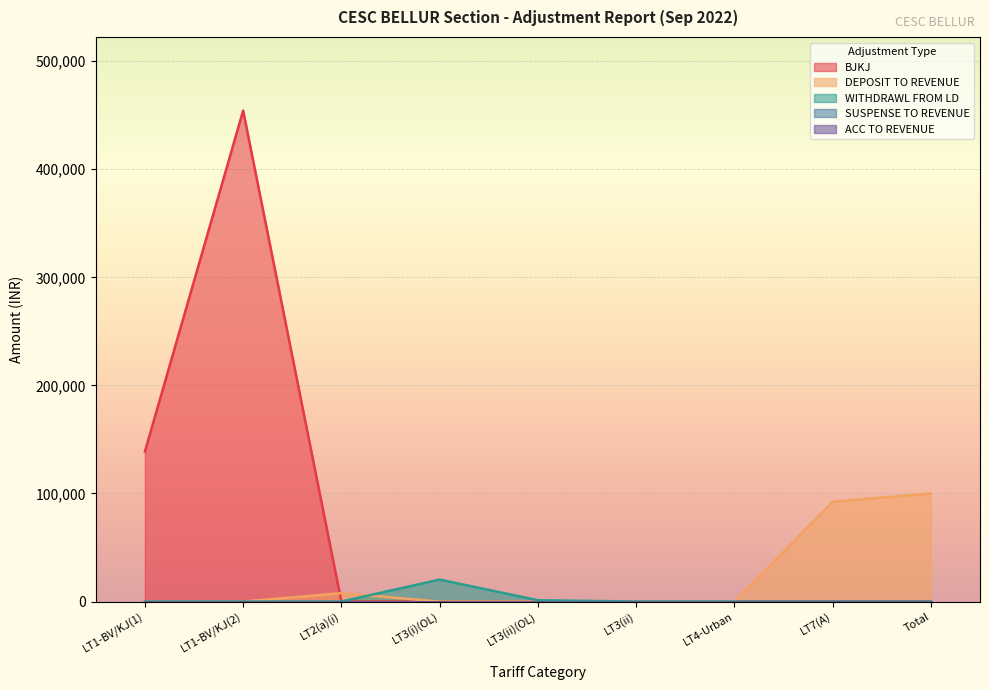

How many intersections are there between DEPOSIT TO REVENUE and BJKJ?

1